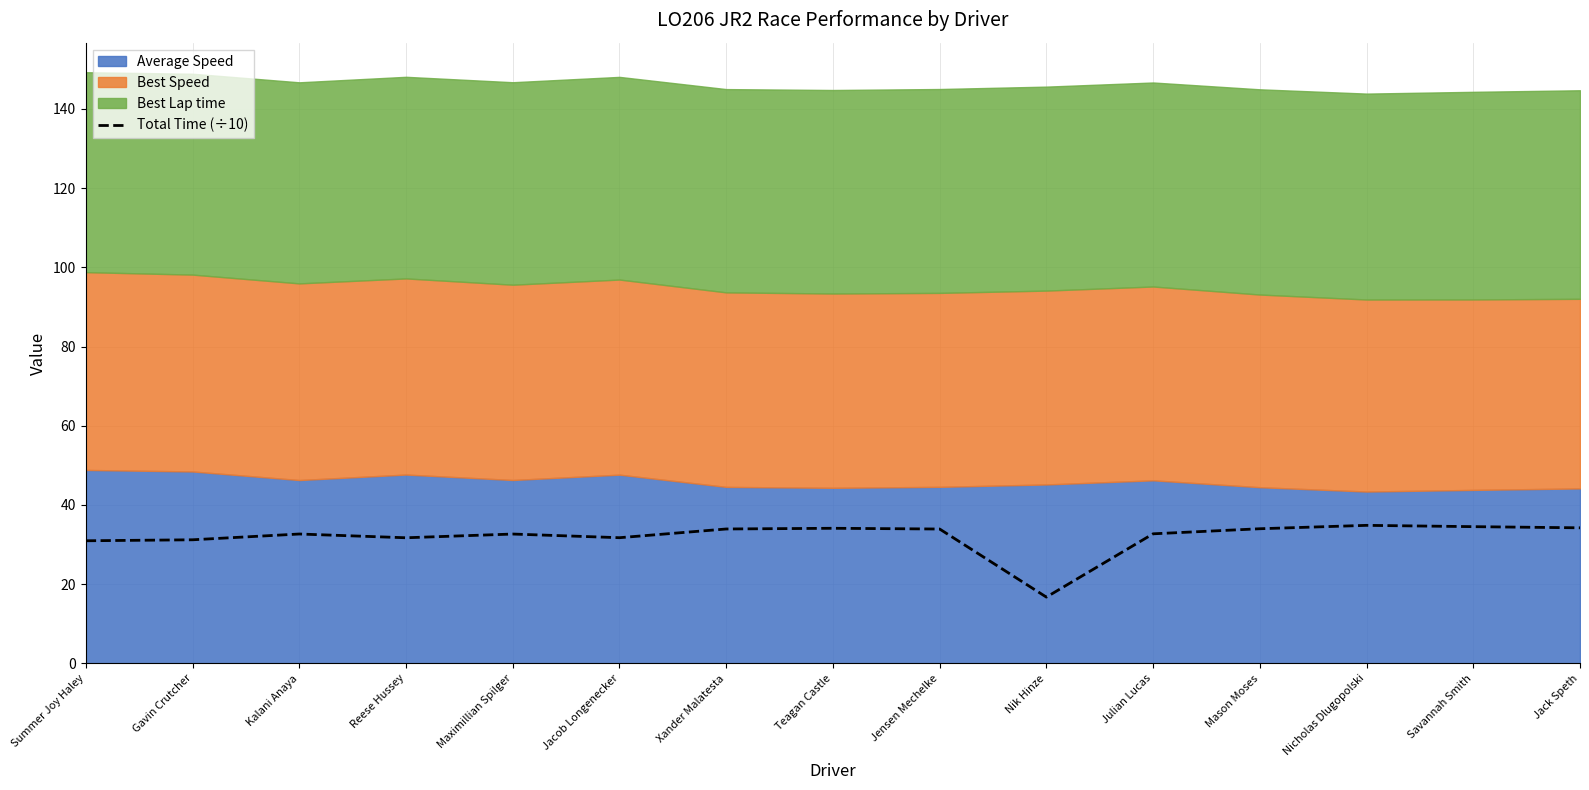

The Total Time (÷10) series shows 31.7 at Jacob Longenecker. True or false?

True